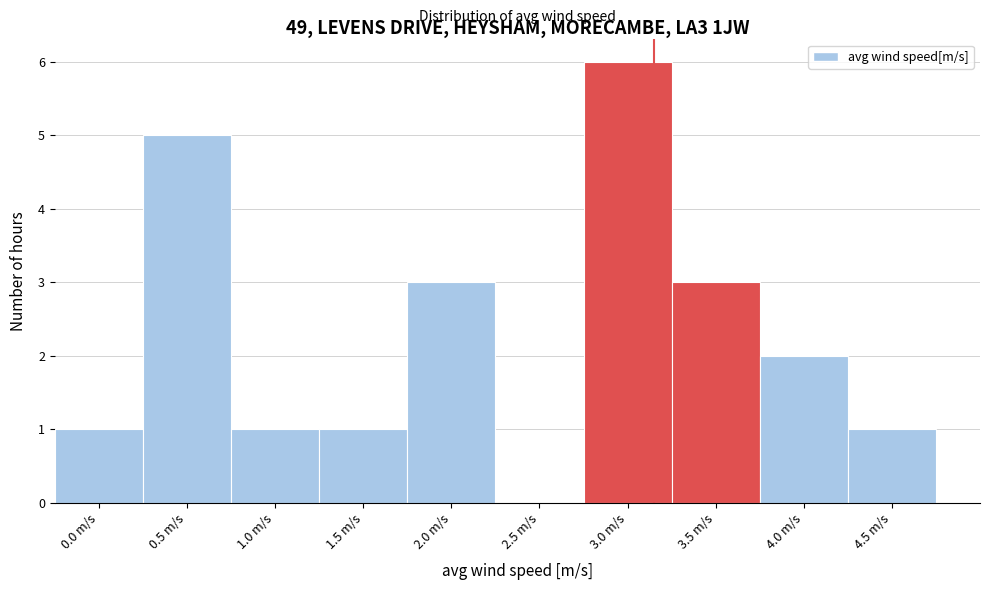

Reading right to left, transcribe all the data shown in this chart.

4.5 m/s=1	4.0 m/s=2	3.5 m/s=3	3.0 m/s=6	2.5 m/s=0	2.0 m/s=3	1.5 m/s=1	1.0 m/s=1	0.5 m/s=5	0.0 m/s=1